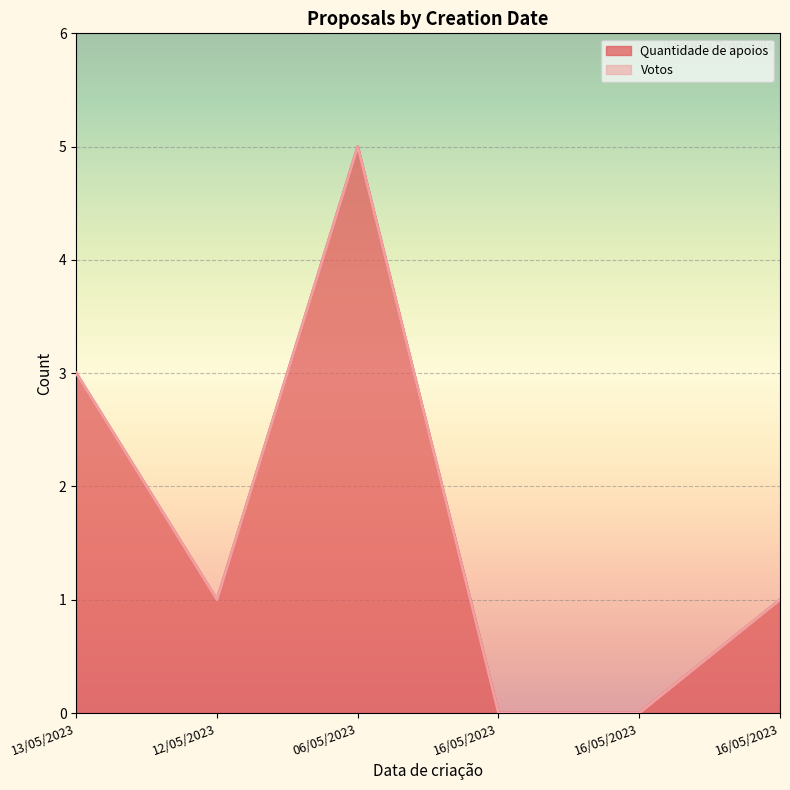

Rank the categories by value from lowest to highest.

16/05/2023, 16/05/2023, 12/05/2023, 16/05/2023, 13/05/2023, 06/05/2023